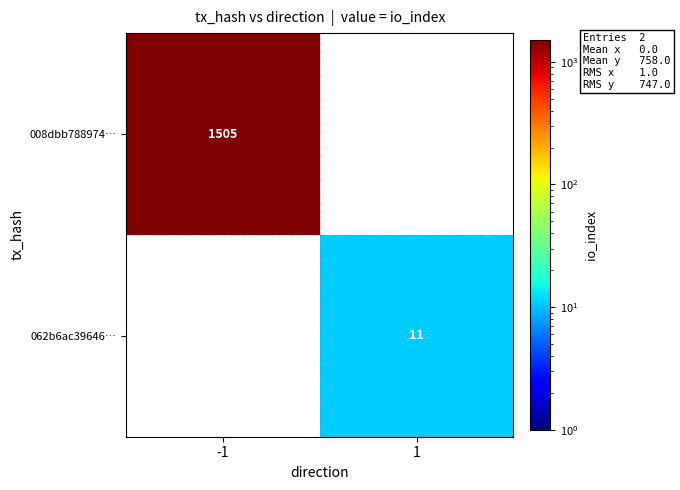

Is the value of 008dbb788974… at -1 greater than the value of 062b6ac39646… at 1?

Yes